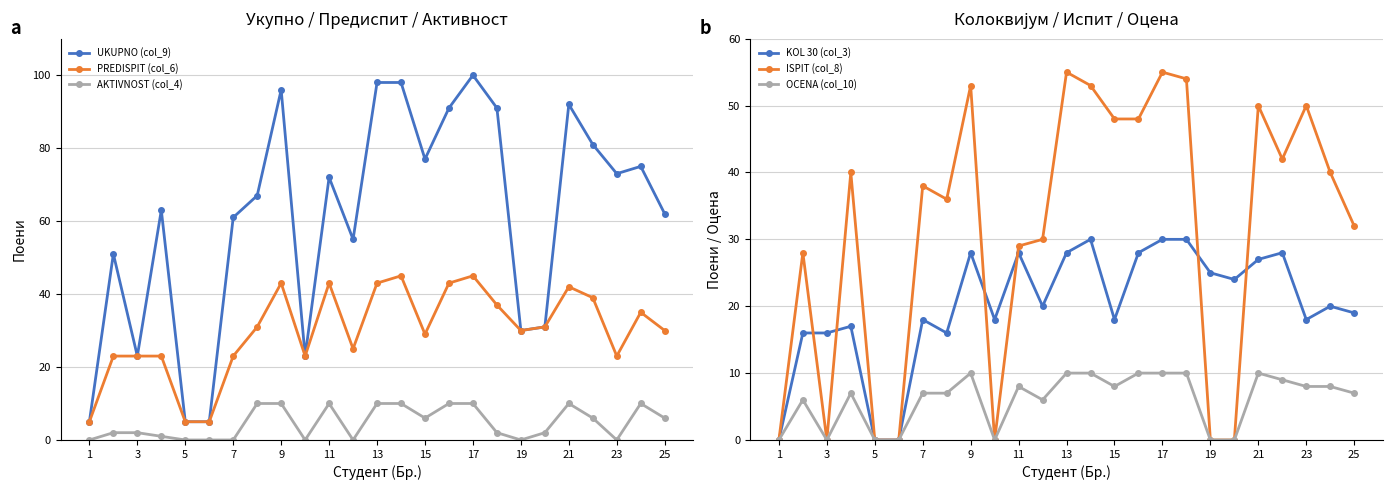

True or false: AKTIVNOST (col_4) and PREDISPIT (col_6) cross at least once.

False